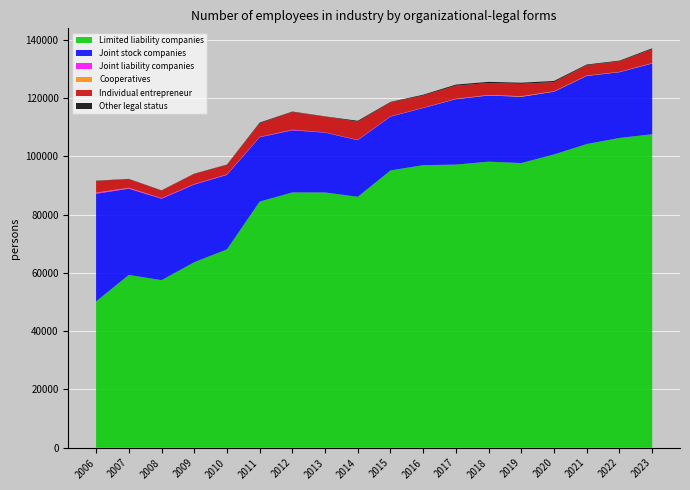

Reading right to left, what are all the values shown in this chart?

Limited liability companies: 2023=107572	2022=106304	2021=104214	2020=100655	2019=97701	2018=98168	2017=97169	2016=96967	2015=95159	2014=86118	2013=87601	2012=87611	2011=84466	2010=68074	2009=63660	2008=57501	2007=59306	2006=50204
Joint stock companies: 2023=24275	2022=22552	2021=23372	2020=21521	2019=22725	2018=22697	2017=22440	2016=19607	2015=18457	2014=19414	2013=20528	2012=21310	2011=22074	2010=25546	2009=26643	2008=27941	2007=29590	2006=36964
Joint liability companies: 2023=80	2022=73	2021=17	2020=36	2019=33	2018=83	2017=54	2016=65	2015=138	2014=123	2013=97	2012=193	2011=134	2010=187	2009=202	2008=204	2007=211	2006=305
Cooperatives: 2023=83	2022=62	2021=131	2020=128	2019=182	2018=112	2017=95	2016=46	2015=0	2014=15	2013=10	2012=27	2011=18	2010=16	2009=13	2008=14	2007=102	2006=68
Individual entrepreneur: 2023=4772	2022=3624	2021=3553	2020=3145	2019=4252	2018=4100	2017=4505	2016=4178	2015=4733	2014=6220	2013=5394	2012=6090	2011=4631	2010=3250	2009=3468	2008=2583	2007=2977	2006=3986
Other legal status: 2023=285	2022=219	2021=218	2020=379	2019=358	2018=389	2017=345	2016=273	2015=184	2014=303	2013=86	2012=130	2011=250	2010=96	2009=75	2008=83	2007=78	2006=108